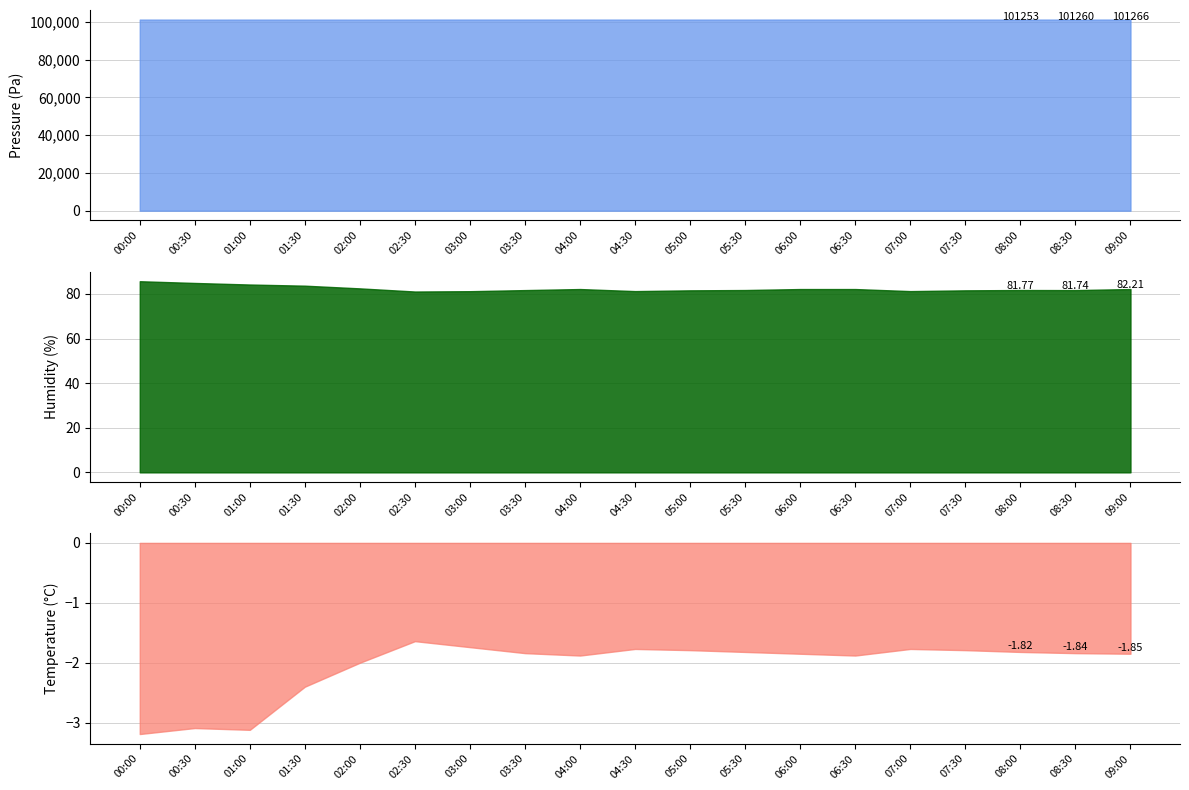

Reading right to left, extract all data points from this chart.

pressure: 09:00=101265.6	08:30=101260.3	08:00=101252.9	07:30=101248.2	07:00=101248.7	06:30=101256.7	06:00=101265.6	05:30=101252.9	05:00=101248.2	04:30=101248.7	04:00=101256.7	03:30=101260.3	03:00=101262.6	02:30=101256.1	02:00=101229.6	01:30=101238.1	01:00=101243.7	00:30=101233.2	00:00=101255.3
humidity: 09:00=82.2	08:30=81.7	08:00=81.8	07:30=81.6	07:00=81.3	06:30=82.2	06:00=82.2	05:30=81.8	05:00=81.6	04:30=81.3	04:00=82.2	03:30=81.7	03:00=81.2	02:30=81.1	02:00=82.5	01:30=83.7	01:00=84.2	00:30=84.9	00:00=85.7
temperature: 09:00=-1.9	08:30=-1.8	08:00=-1.8	07:30=-1.8	07:00=-1.8	06:30=-1.9	06:00=-1.9	05:30=-1.8	05:00=-1.8	04:30=-1.8	04:00=-1.9	03:30=-1.8	03:00=-1.7	02:30=-1.6	02:00=-2.0	01:30=-2.4	01:00=-3.1	00:30=-3.1	00:00=-3.2